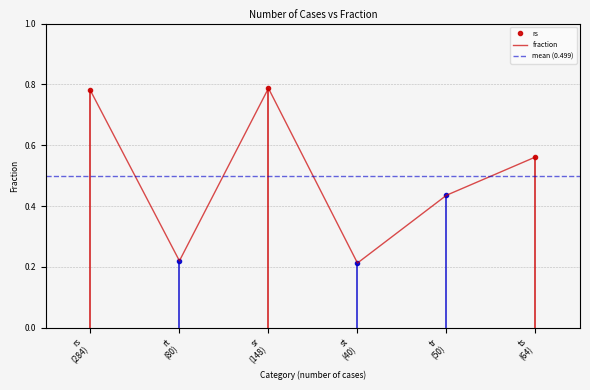

At which label is the value closest to 0?

st (40)